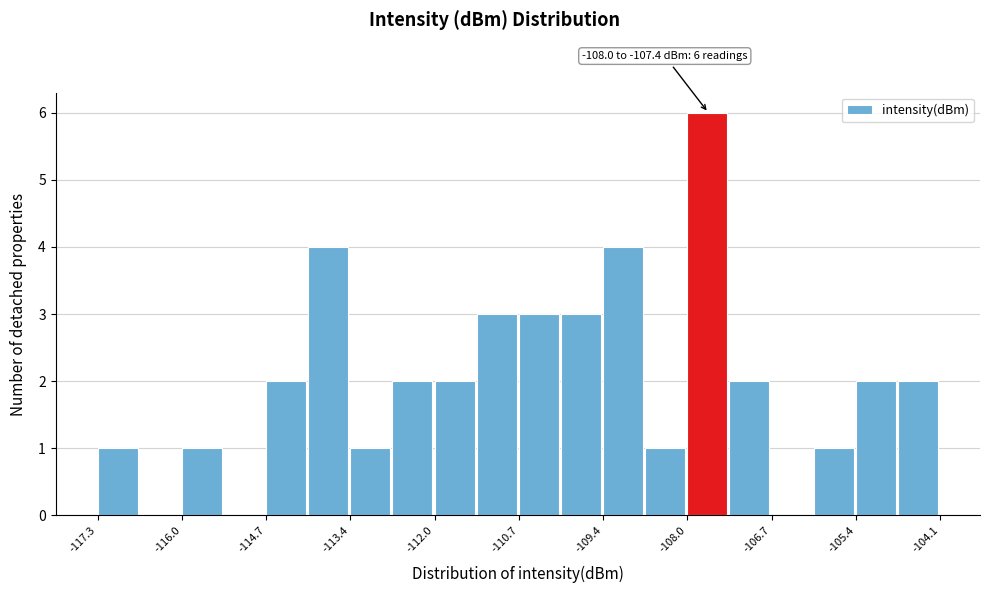

Around what value on the x-axis is the tallest bar? Give the approximate position of its centre, as read against the axis.

-107.8